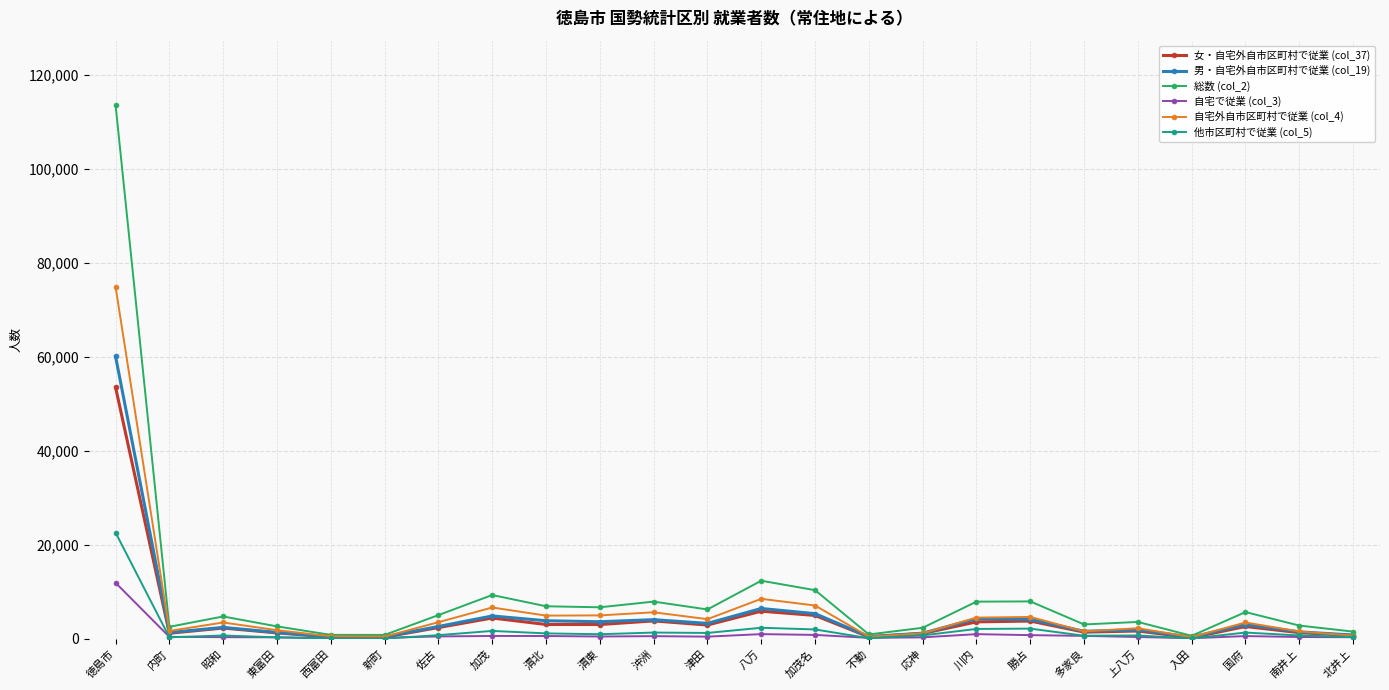

At how many categories does at least one series exceed 105824?

1